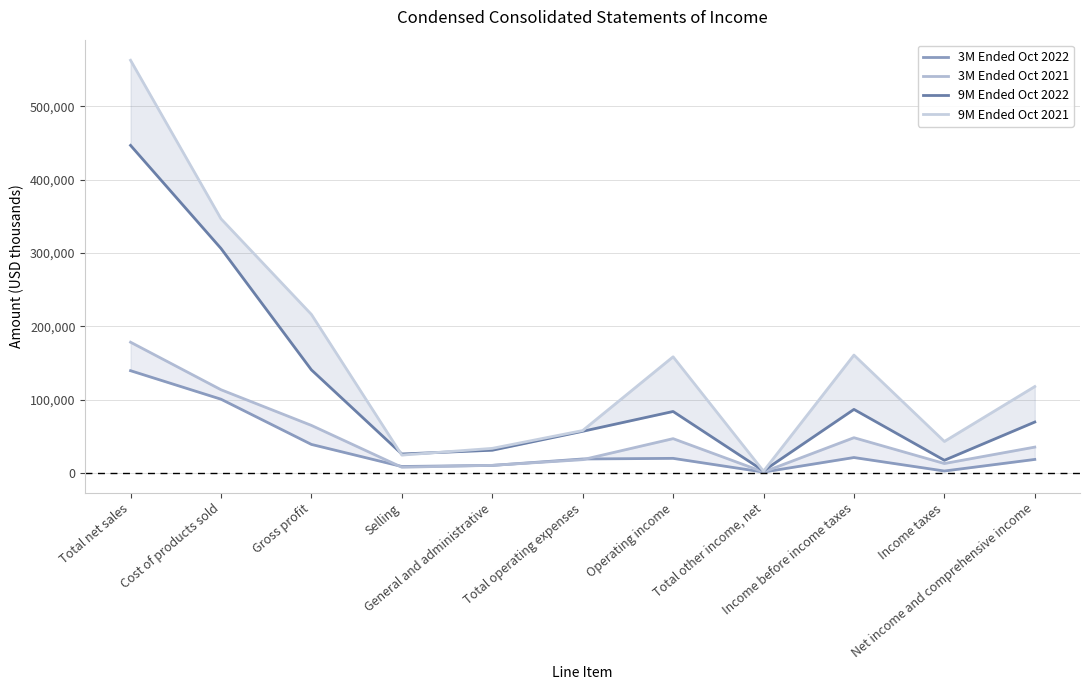

Reading left to right, what are all the values shown in this chart?

3M Ended Oct 2022: 139390	100521	38869	8763	10247	19010	19859	1132	20991	2602	18389
3M Ended Oct 2021: 178246	113444	64802	7753	10323	18076	46726	1298	48024	12822	35202
9M Ended Oct 2022: 446618	306087	140531	25828	30927	56755	83776	2838	86614	17236	69378
9M Ended Oct 2021: 562694	346569	216125	24290	33484	57774	158351	2329	160680	42902	117778